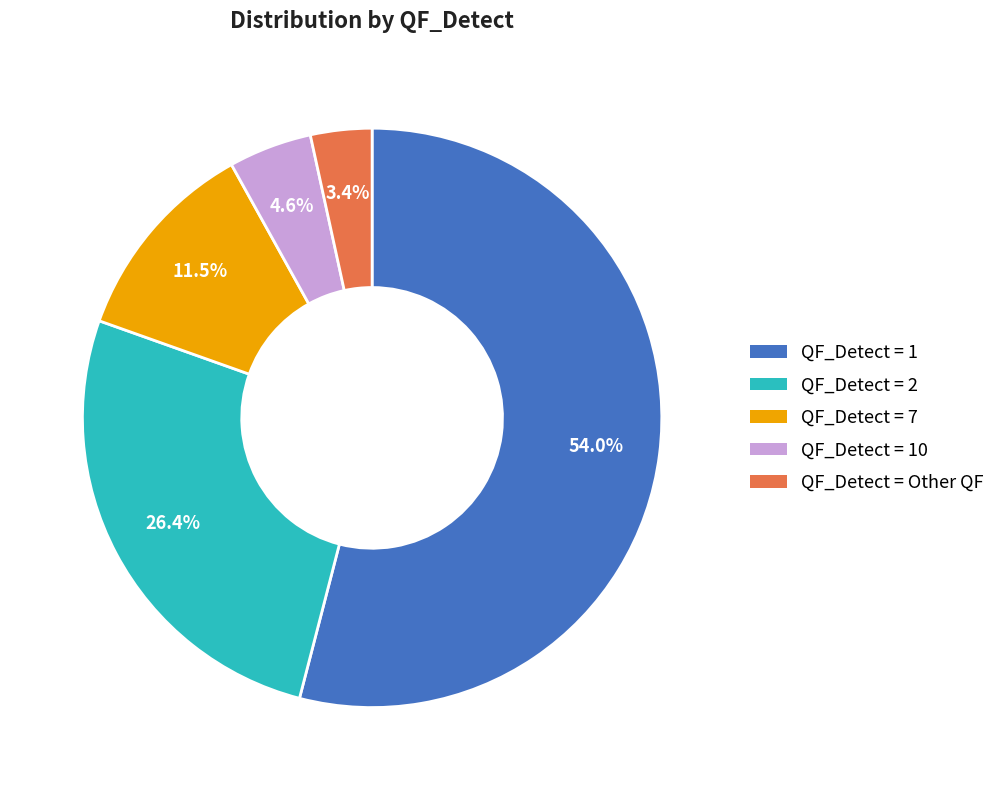

To the nearest percent, what is the average slice percentage?

20%